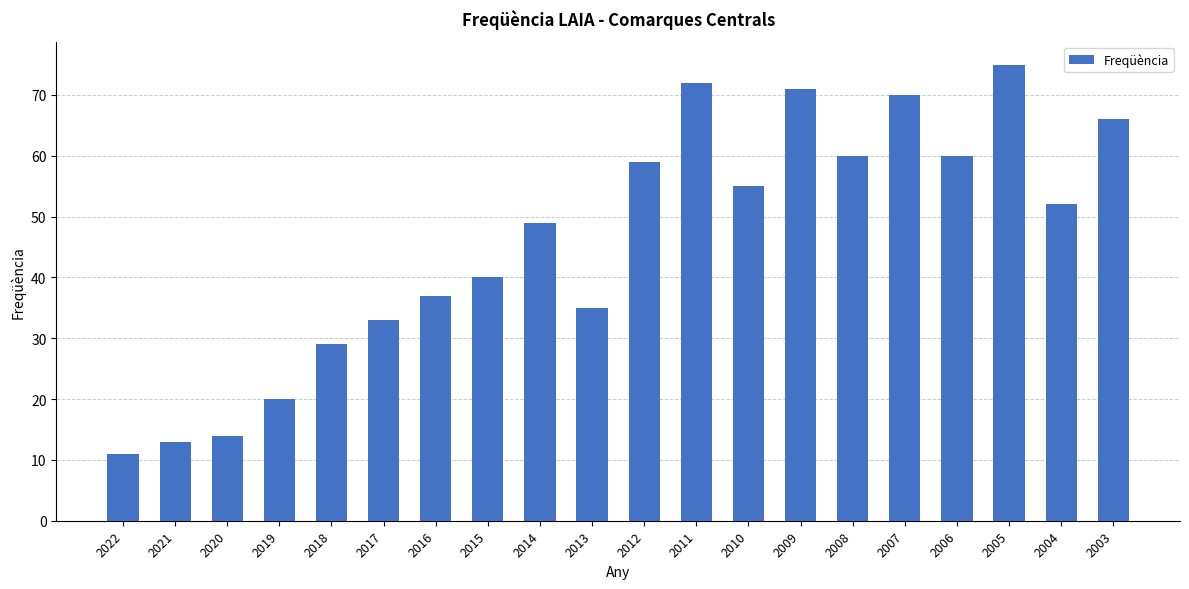

What is the change in value from 2016 to 2003?

+29